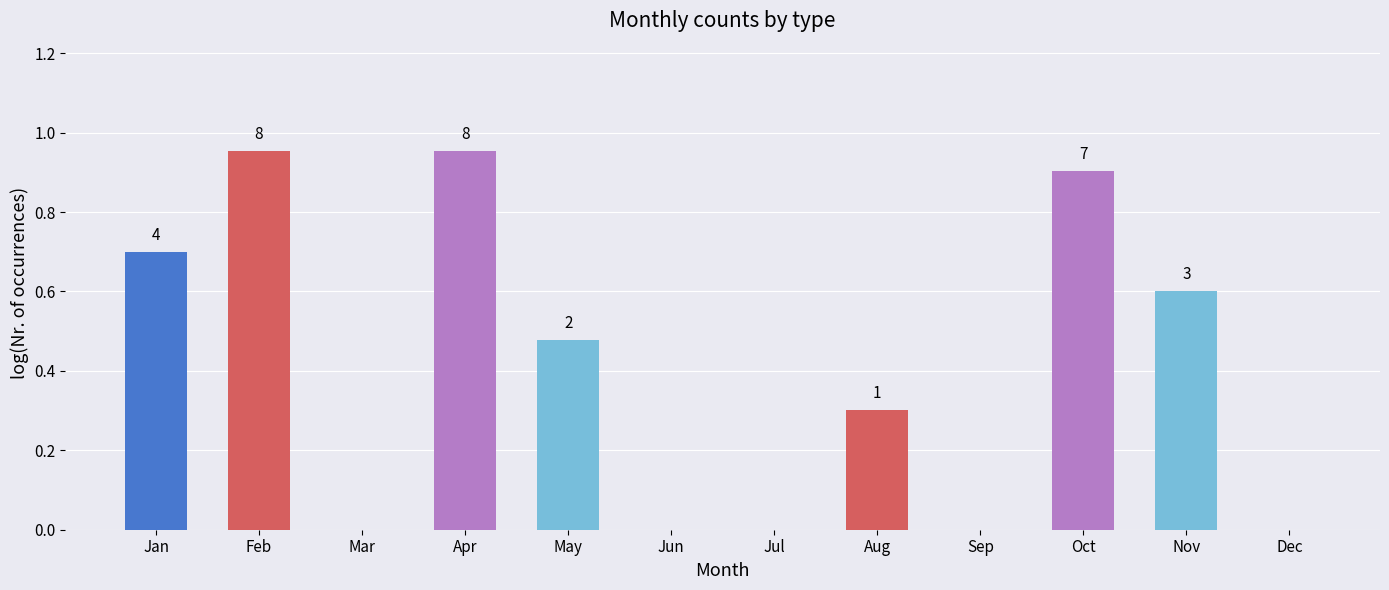

Reading right to left, list all the values displayed in this chart.

Dec=0.0	Nov=0.6	Oct=0.9	Sep=0.0	Aug=0.3	Jul=0.0	Jun=0.0	May=0.5	Apr=1.0	Mar=0.0	Feb=1.0	Jan=0.7